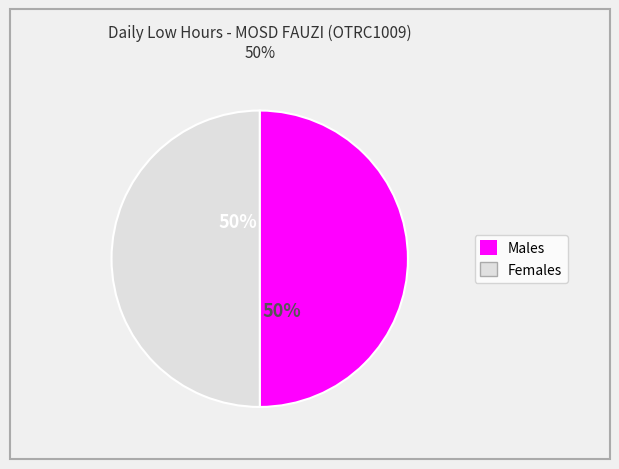

To the nearest percent, what is the average slice percentage?

50%